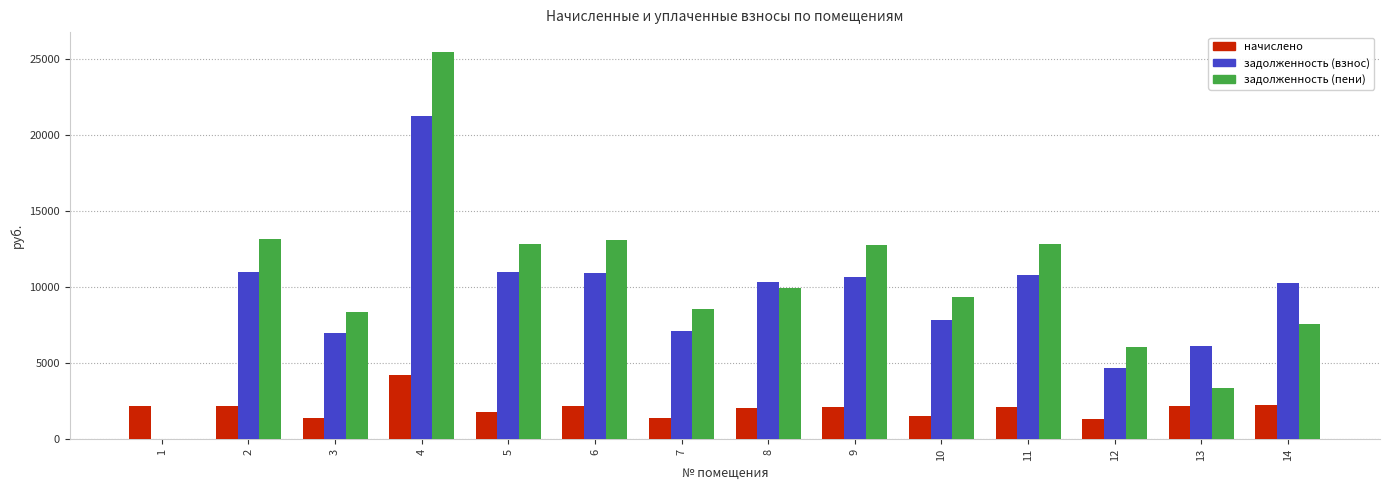

Is the value of начислено at 12 greater than the value of задолженность (пени) at 13?

No